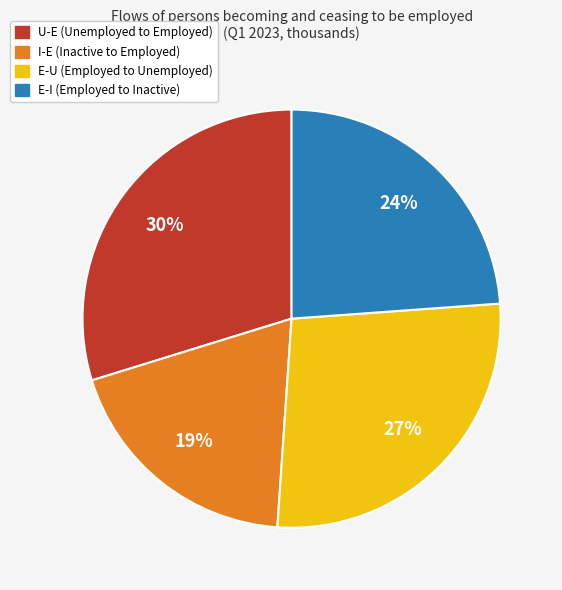

Is it true that E-U (Employed to Unemployed) is 34% of the pie?

False